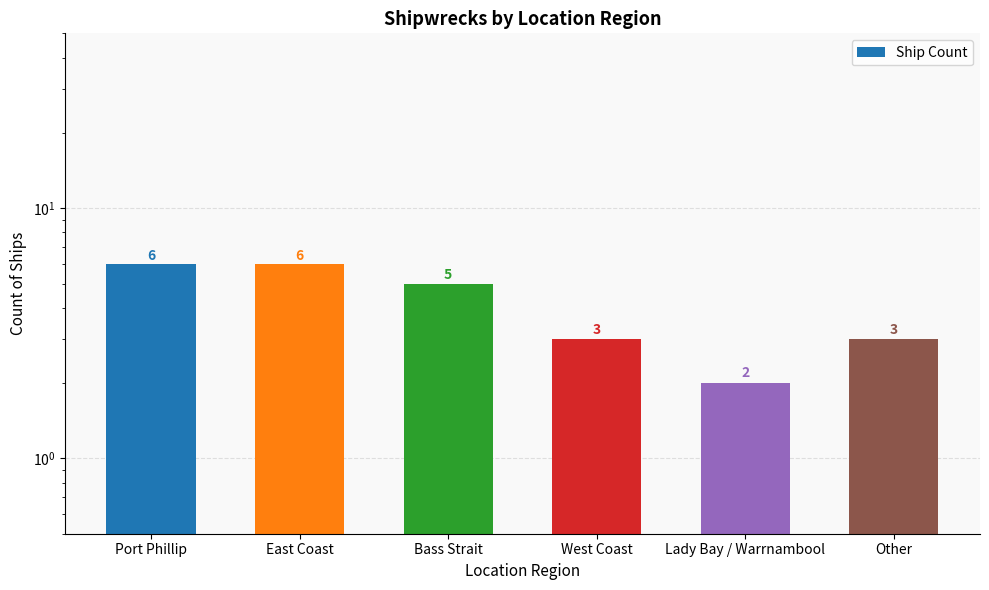

Which category has the highest value across all series?

Port Phillip